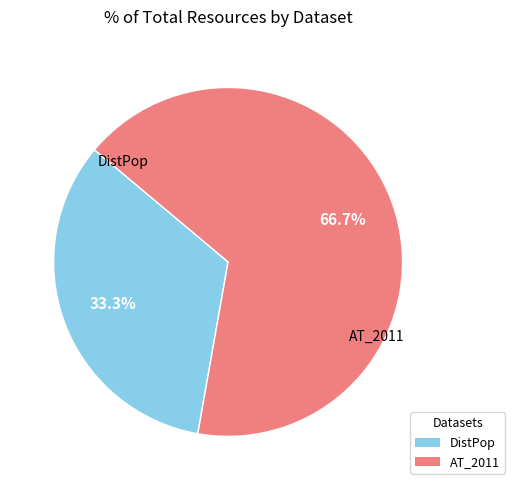

Does any single category account for the majority?

Yes